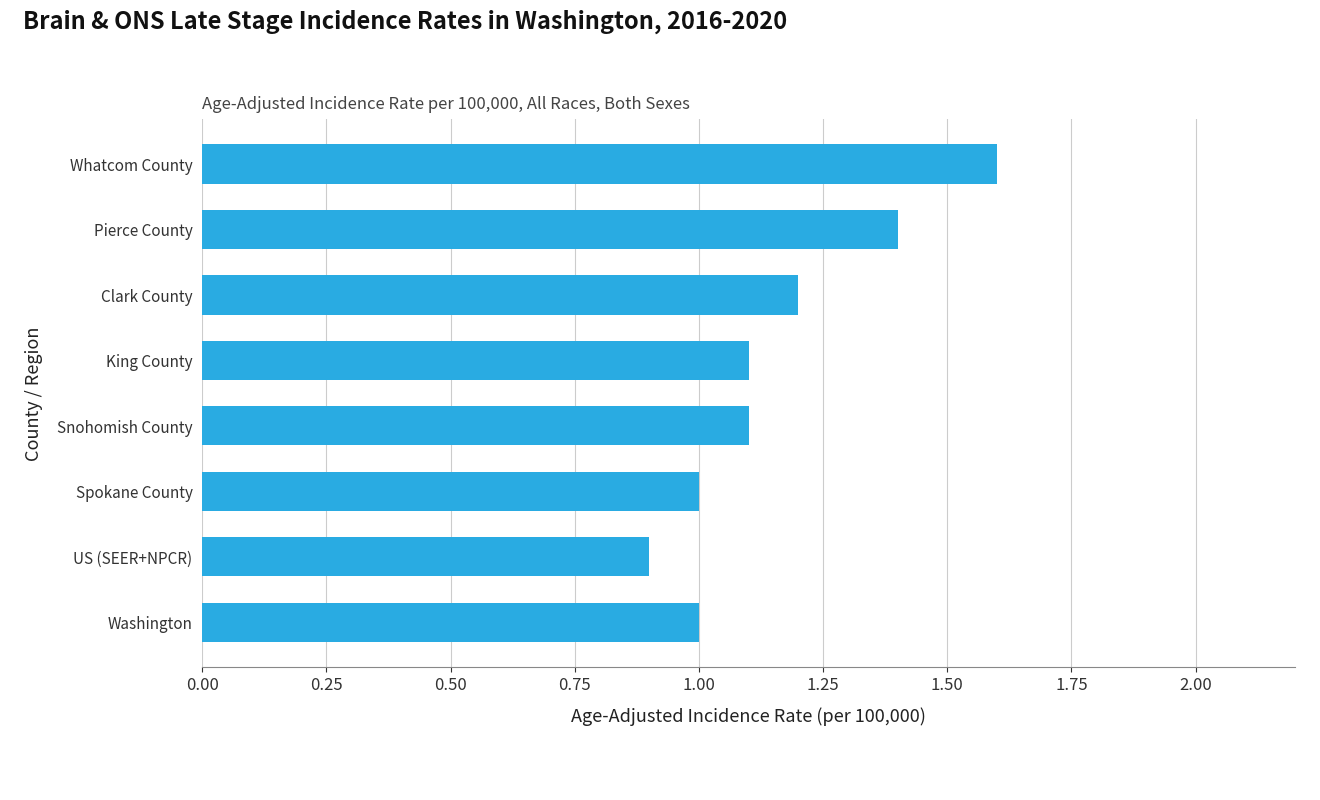

Count the number of data series in this chart.

1